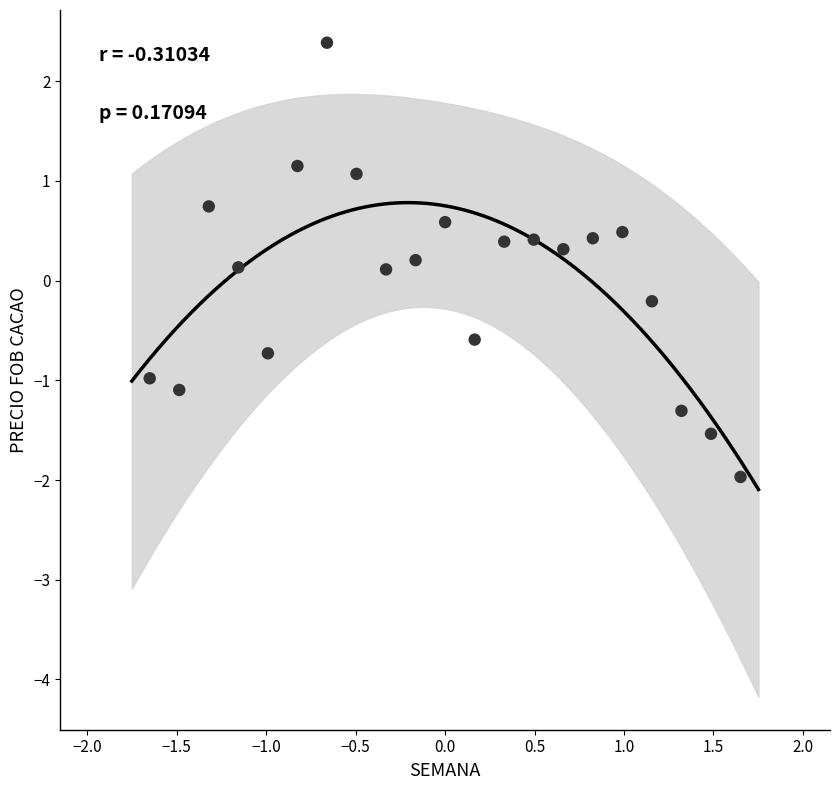

What is the range of X values (max minus min)?

3.3